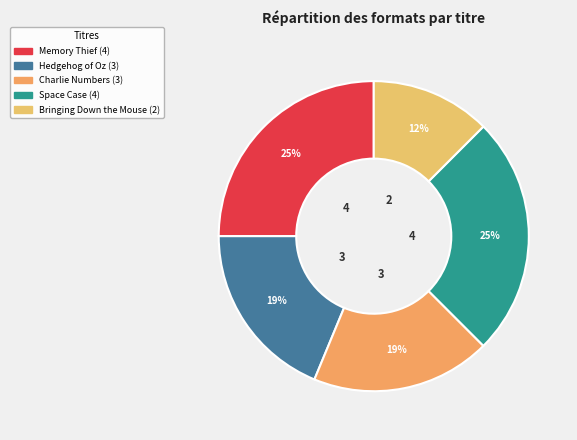

Is there any slice that represents more than half of the pie?

No